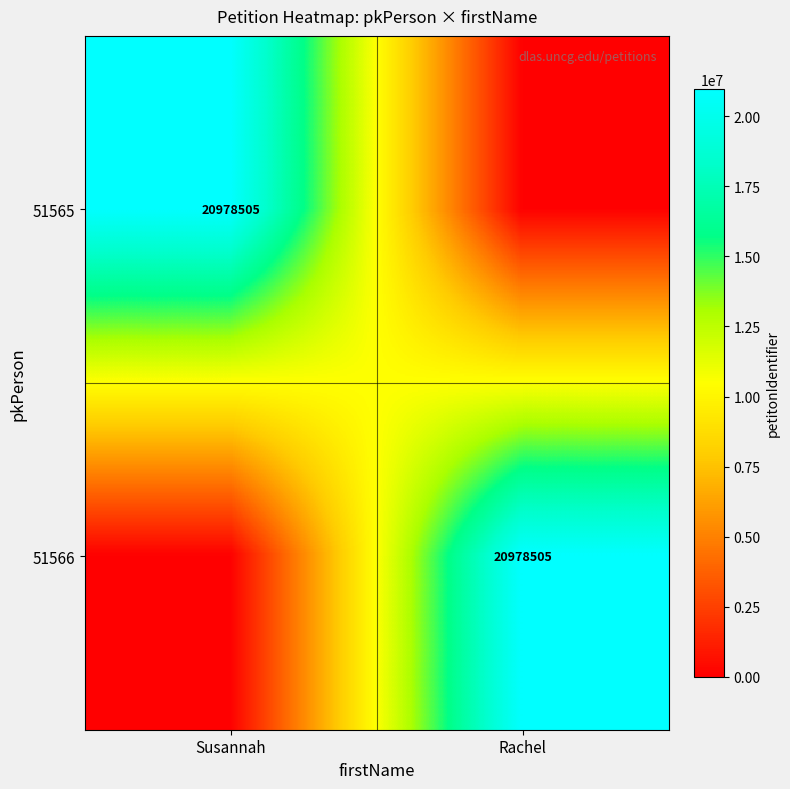

The 51566 series shows 20978505 at Rachel. True or false?

True